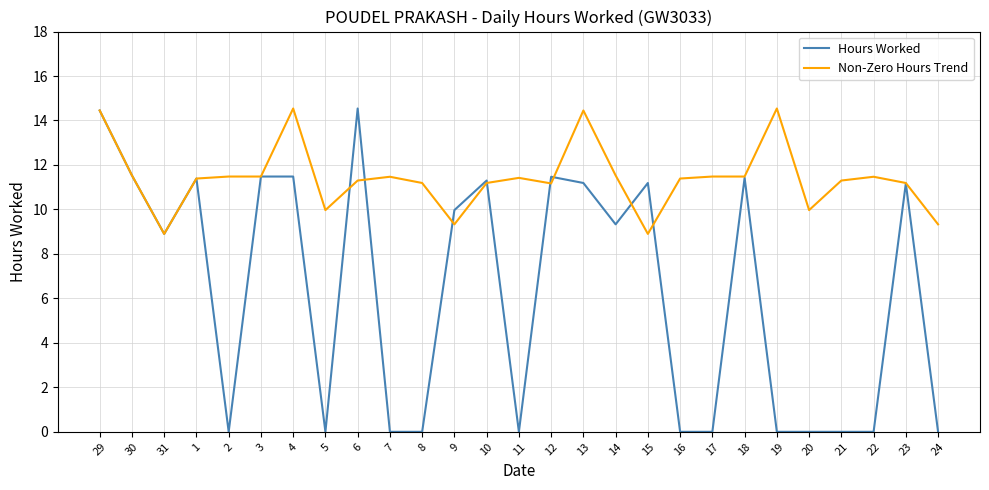

What is the sum of all Hours Worked values?

170.8